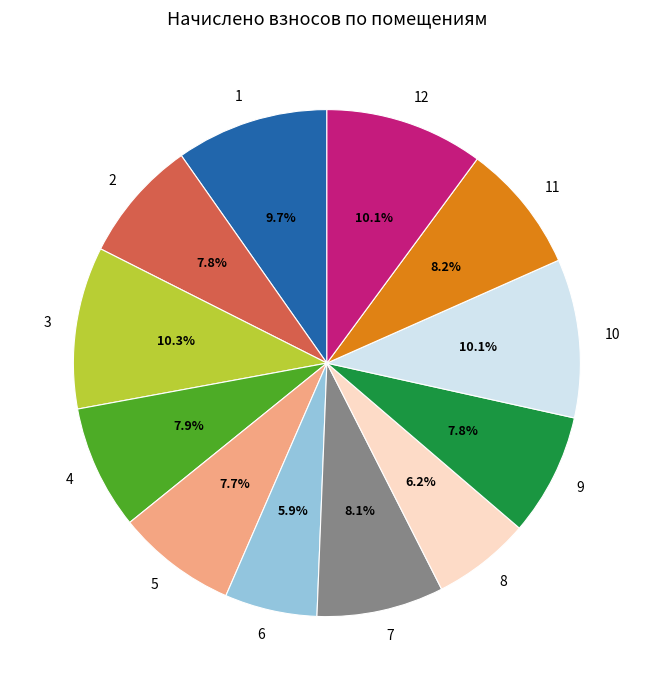

To the nearest percent, what is the difference between the largest and smallest slice percentages?

4%